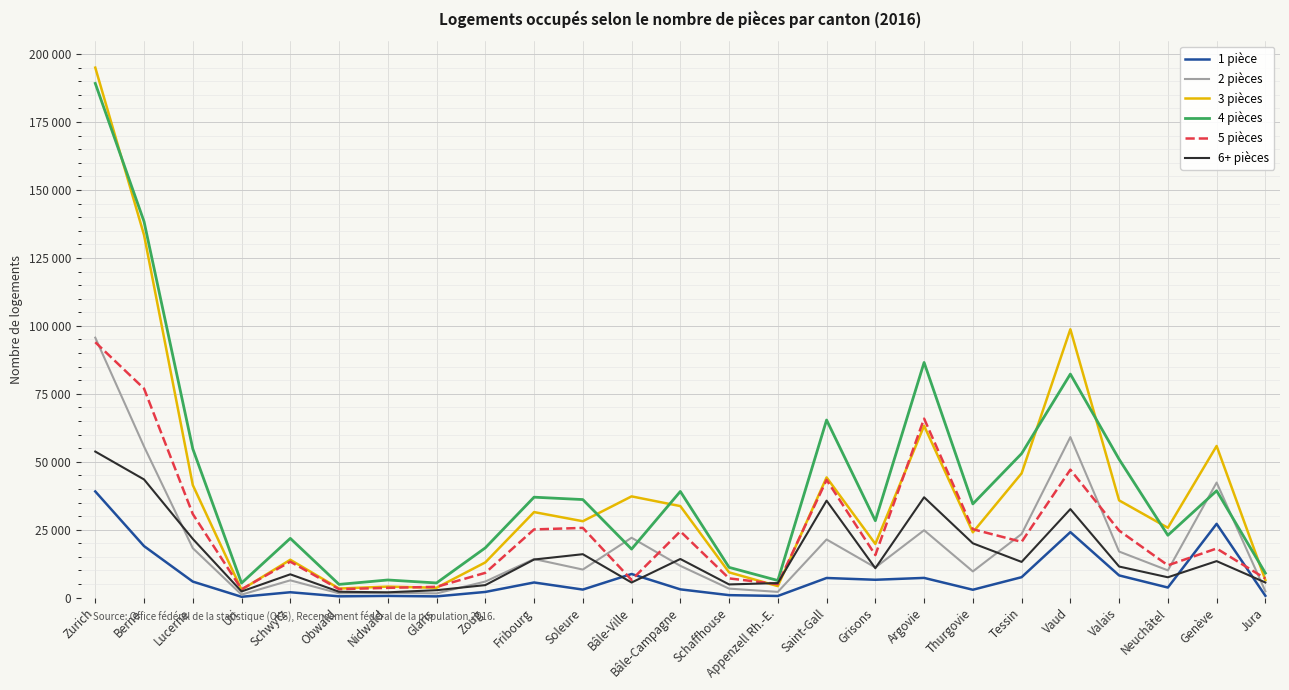

What position from the left is Jura?

25